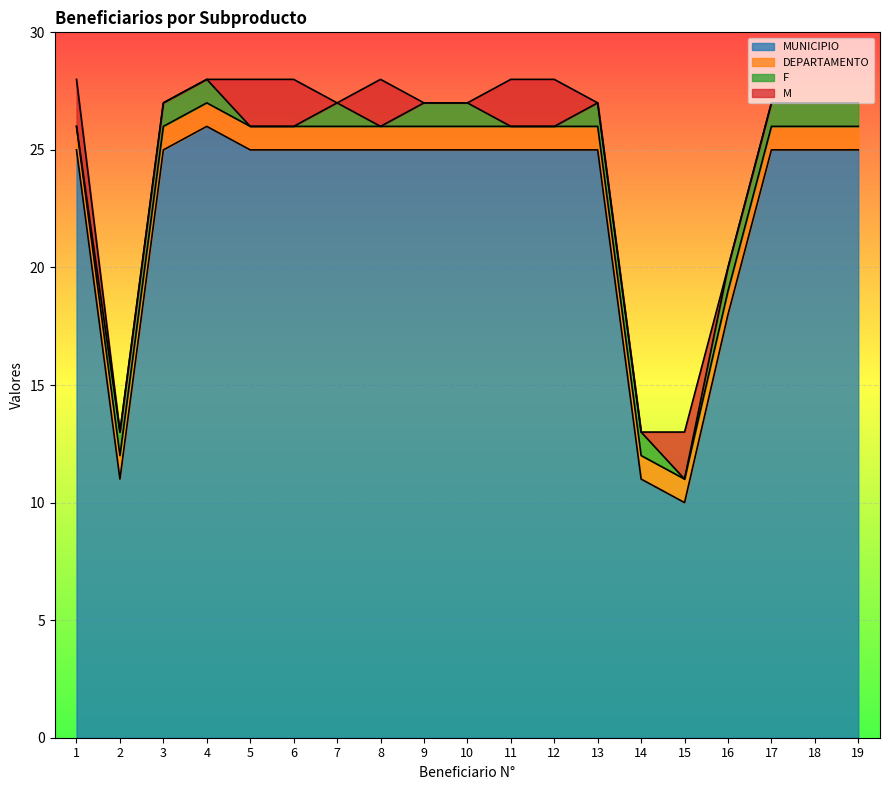

Reading left to right, what are all the values shown in this chart?

MUNICIPIO: 25	11	25	26	25	25	25	25	25	25	25	25	25	11	10	18	25	25	25
DEPARTAMENTO: 1	1	1	1	1	1	1	1	1	1	1	1	1	1	1	1	1	1	1
F: 0	1	1	1	0	0	1	0	1	1	0	0	1	1	0	1	1	1	1
M: 2	0	0	0	2	2	0	2	0	0	2	2	0	0	2	0	0	0	0